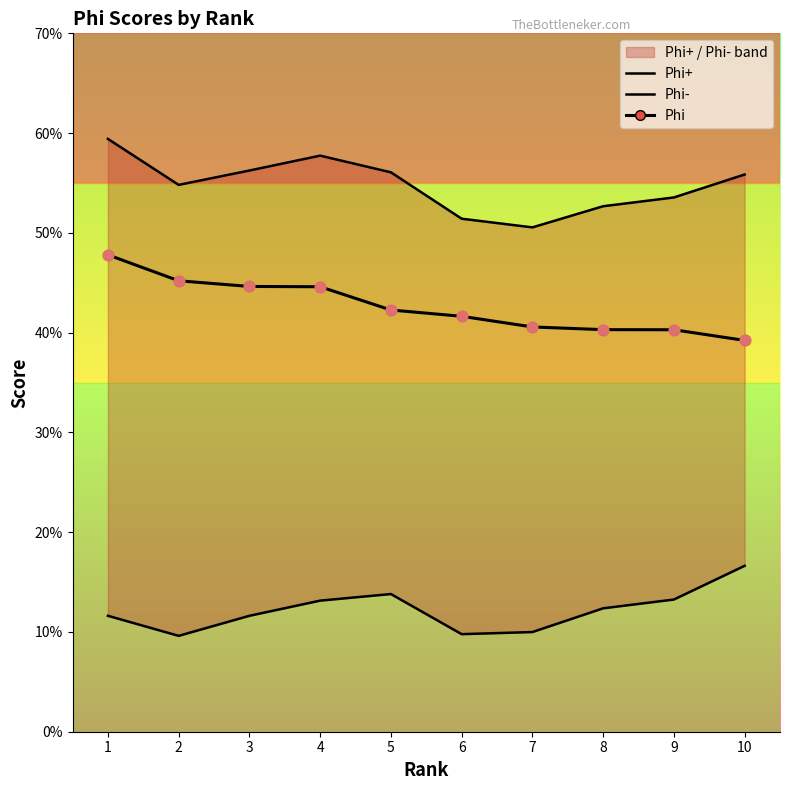

Which series contains the highest Y value?

Phi+